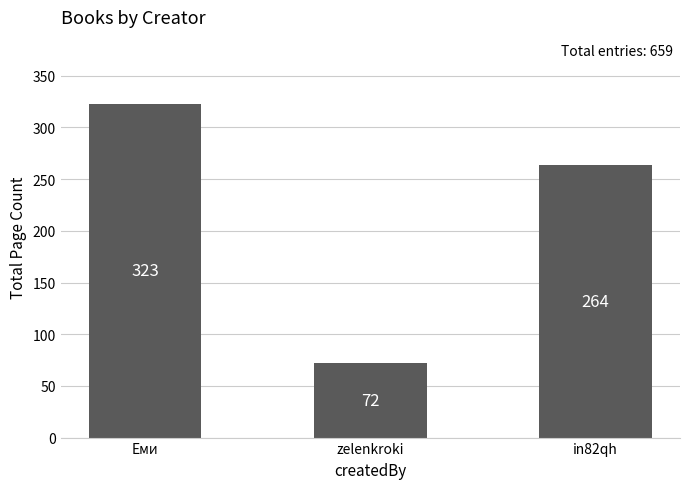

Rank the categories by value from highest to lowest.

Еми, in82qh, zelenkroki